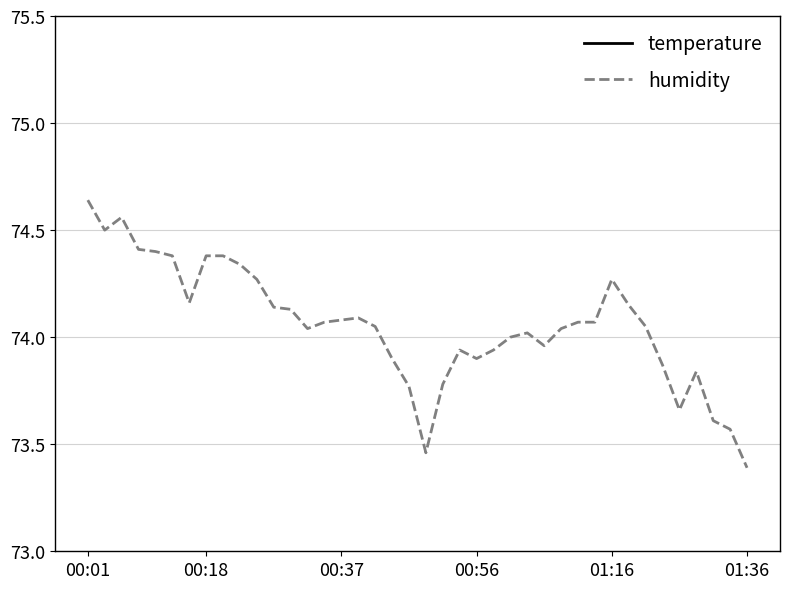

What is the minimum value for humidity?

73.4